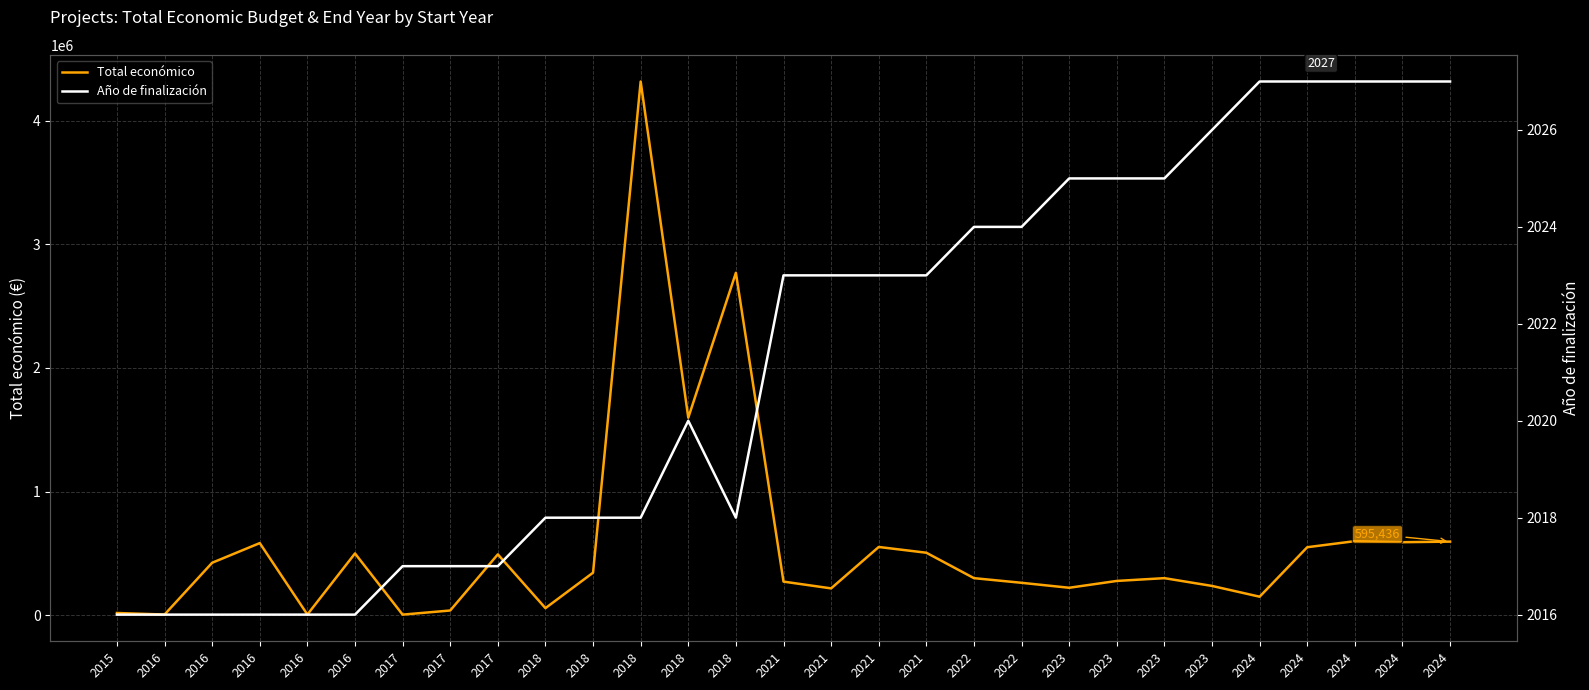

The Total económico series shows 128545 at 2021. True or false?

False